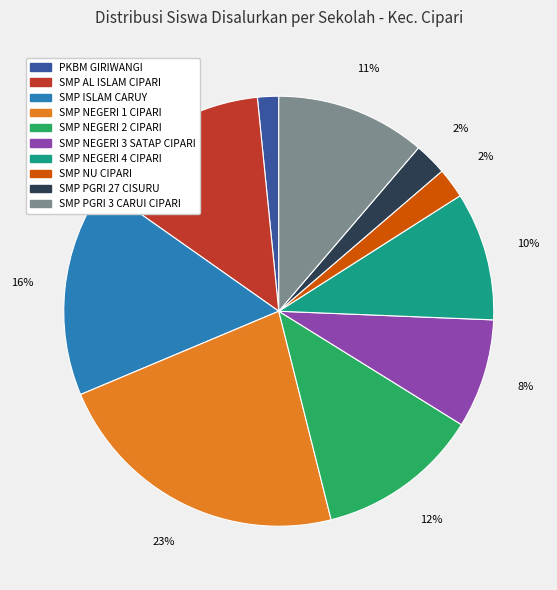

Combined, do SMP NEGERI 3 SATAP CIPARI and SMP ISLAM CARUY account for over 50%?

No